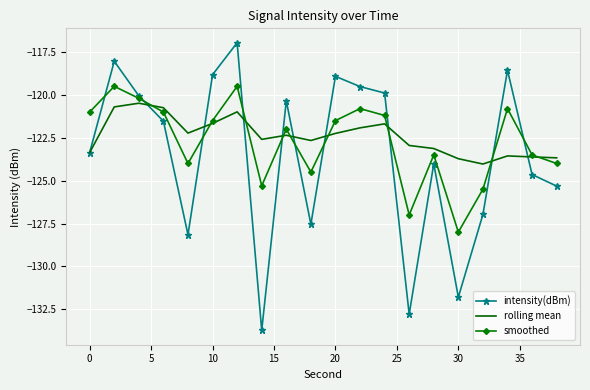

Which series has the largest range (max minus min)?

intensity(dBm)